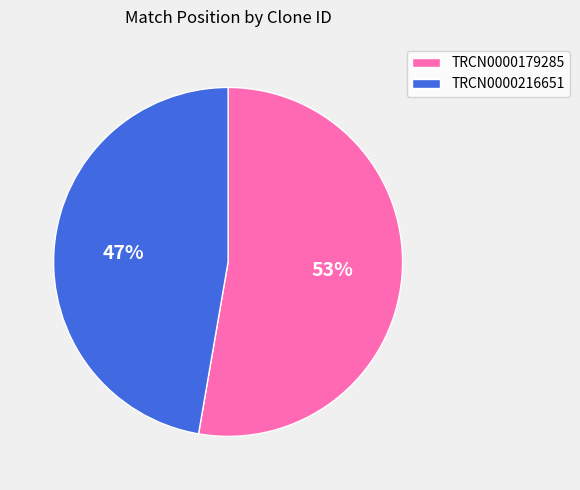

Which has a higher value, TRCN0000216651 or TRCN0000179285?

TRCN0000179285